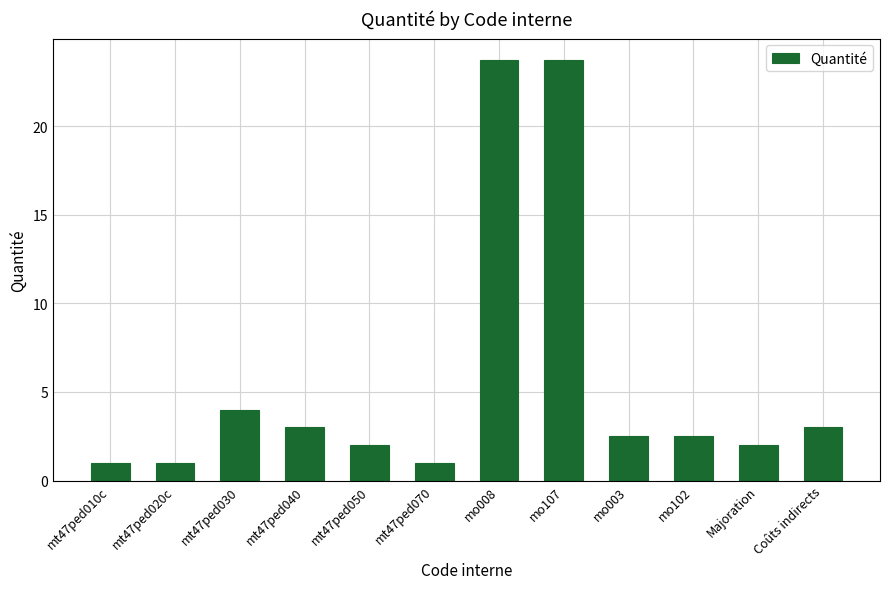

What is the smallest value displayed?

1.0